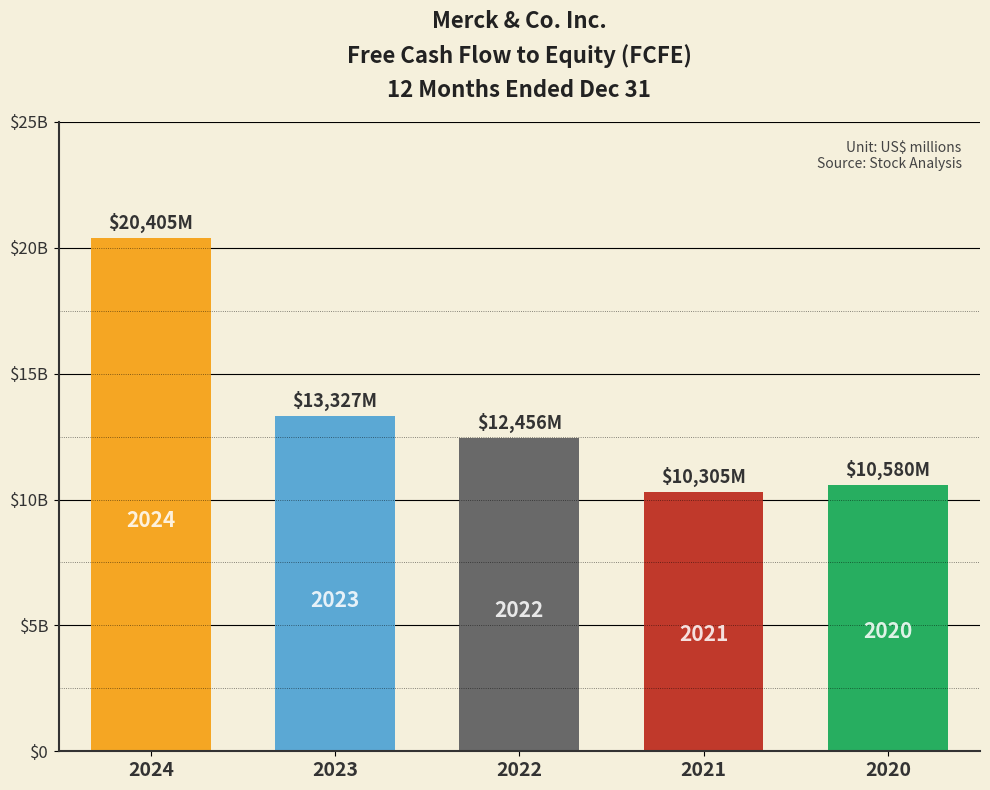

Count the number of categories in the chart.

5